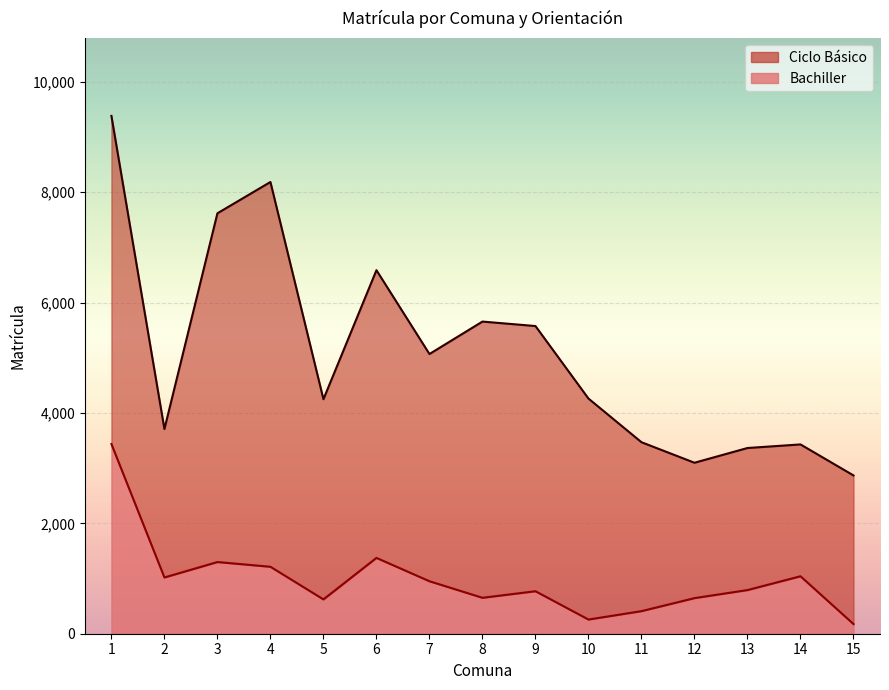

What is the change in value from 1 to 9?

-2667